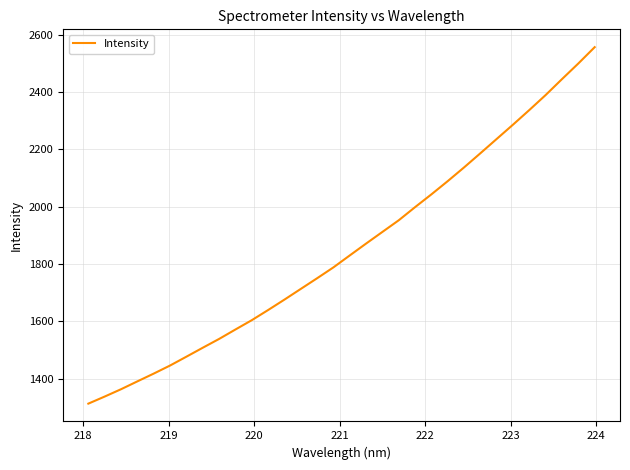

What is the difference between the maximum and minimum values?

1243.8